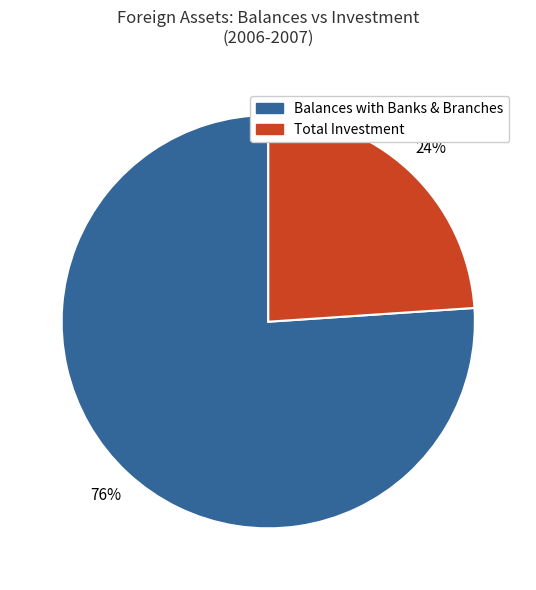

To the nearest percent, what is the average slice percentage?

50%